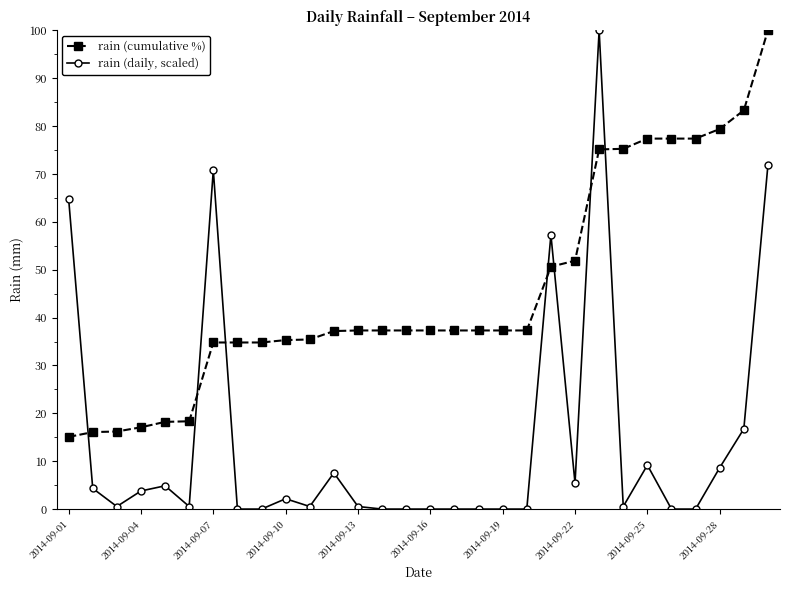

Which series has the largest total across all categories?

rain (cumulative %)